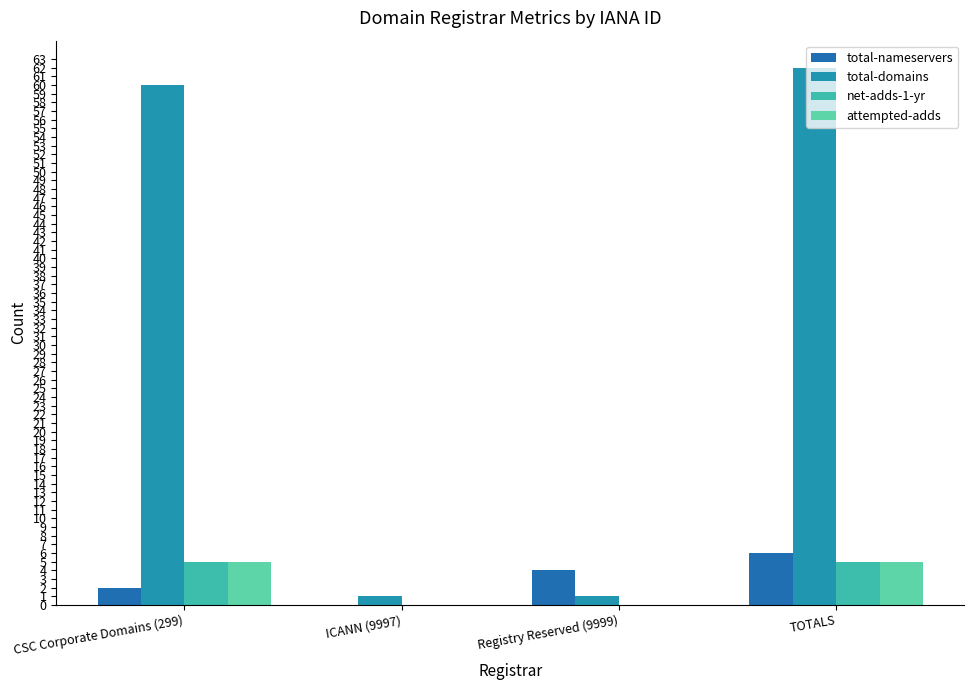

What is the difference between the maximum and minimum values in the attempted-adds series?

5